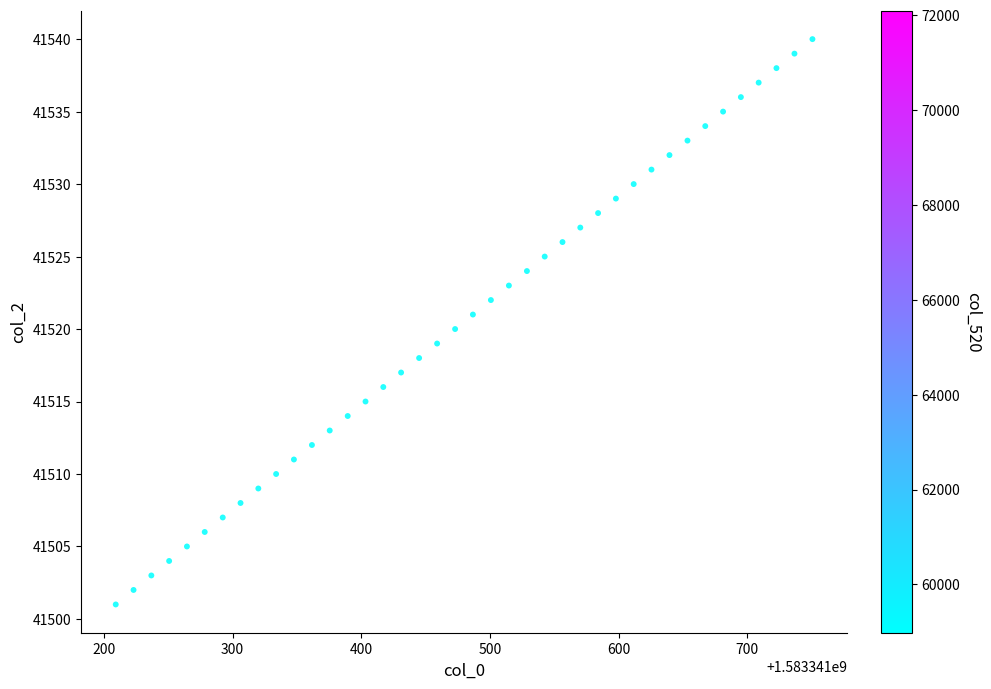

What is the range of Y values (max minus min)?

39